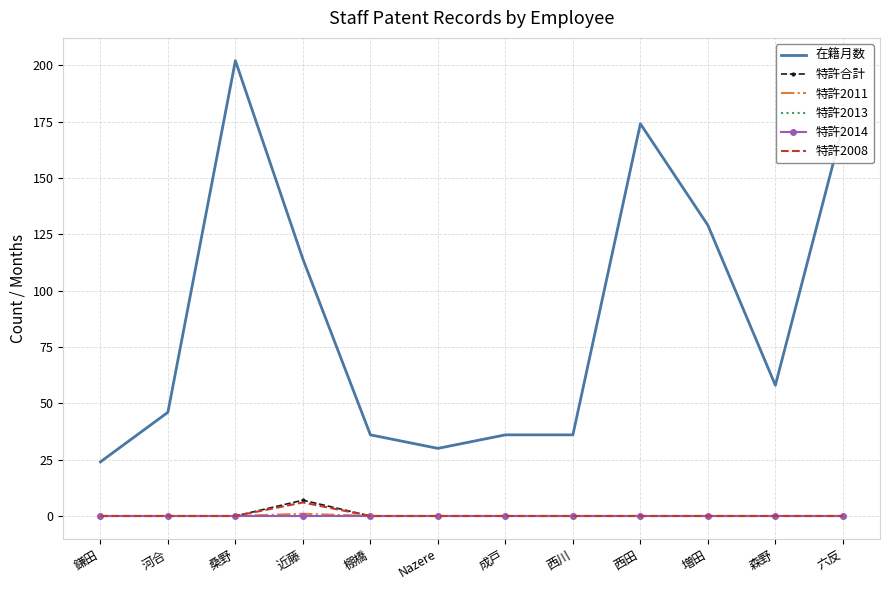

Reading left to right, extract all data points from this chart.

在籍月数: 鎌田=24	河合=46	桑野=202	近藤=114	棚橋=36	Nazere=30	成戸=36	西川=36	西田=174	増田=129	森野=58	六反=173
特許合計: 鎌田=0	河合=0	桑野=0	近藤=7	棚橋=0	Nazere=0	成戸=0	西川=0	西田=0	増田=0	森野=0	六反=0
特許2011: 鎌田=0	河合=0	桑野=0	近藤=1	棚橋=0	Nazere=0	成戸=0	西川=0	西田=0	増田=0	森野=0	六反=0
特許2013: 鎌田=0	河合=0	桑野=0	近藤=0	棚橋=0	Nazere=0	成戸=0	西川=0	西田=0	増田=0	森野=0	六反=0
特許2014: 鎌田=0	河合=0	桑野=0	近藤=0	棚橋=0	Nazere=0	成戸=0	西川=0	西田=0	増田=0	森野=0	六反=0
特許2008: 鎌田=0	河合=0	桑野=0	近藤=6	棚橋=0	Nazere=0	成戸=0	西川=0	西田=0	増田=0	森野=0	六反=0